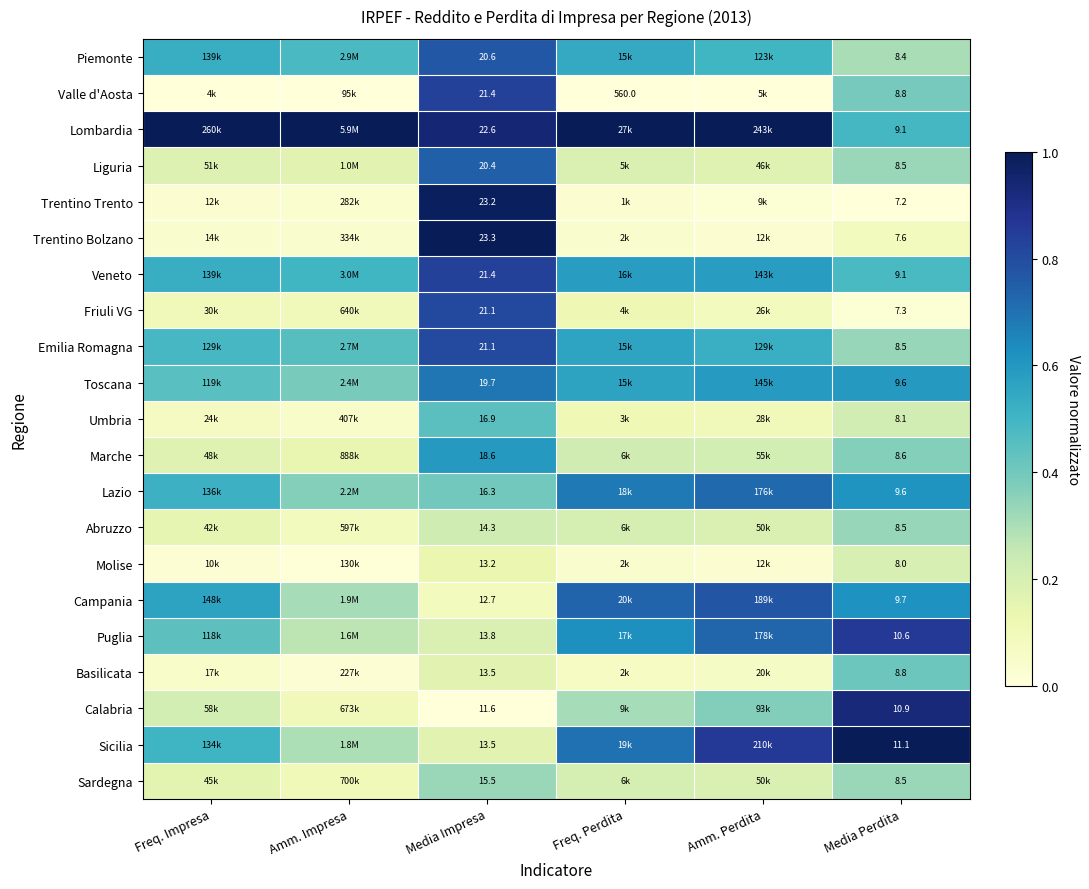

What is the difference between the maximum and minimum values in the Liguria series?

0.6